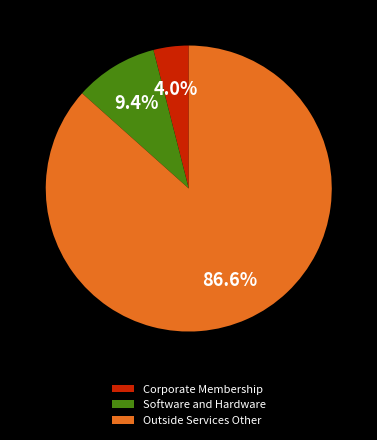

Is there any slice that represents more than half of the pie?

Yes